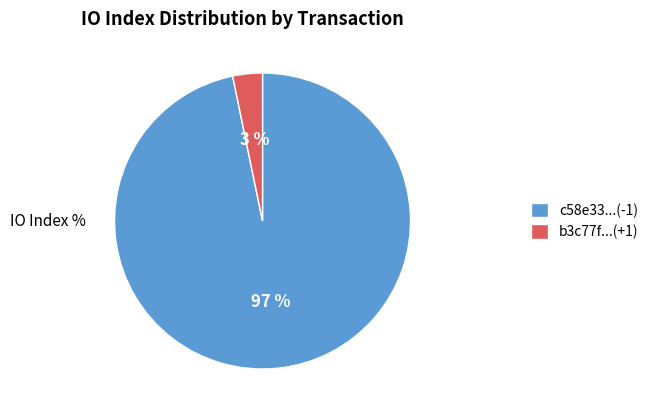

Rank the categories by value from lowest to highest.

b3c77f...(+1), c58e33...(-1)